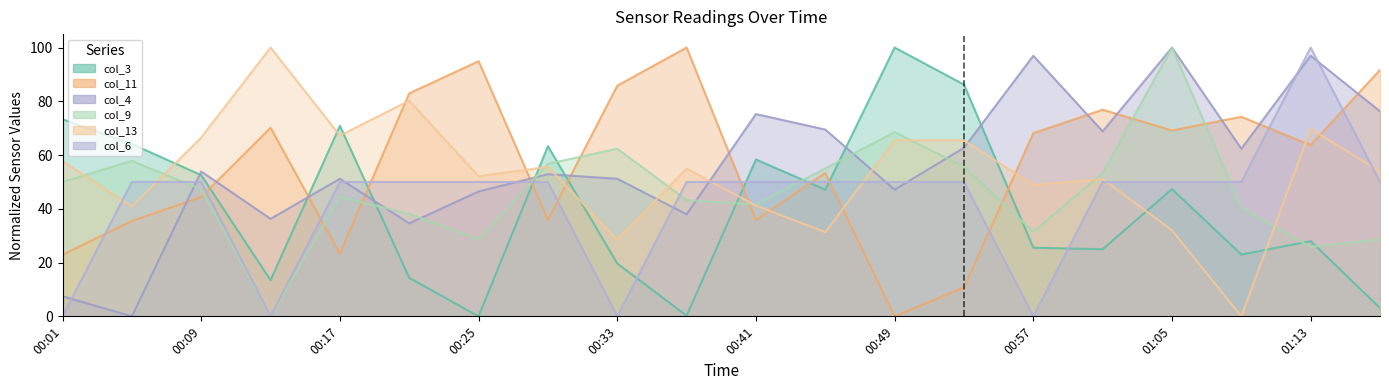

What are all the series names shown in the legend?

col_3, col_11, col_4, col_9, col_13, col_6